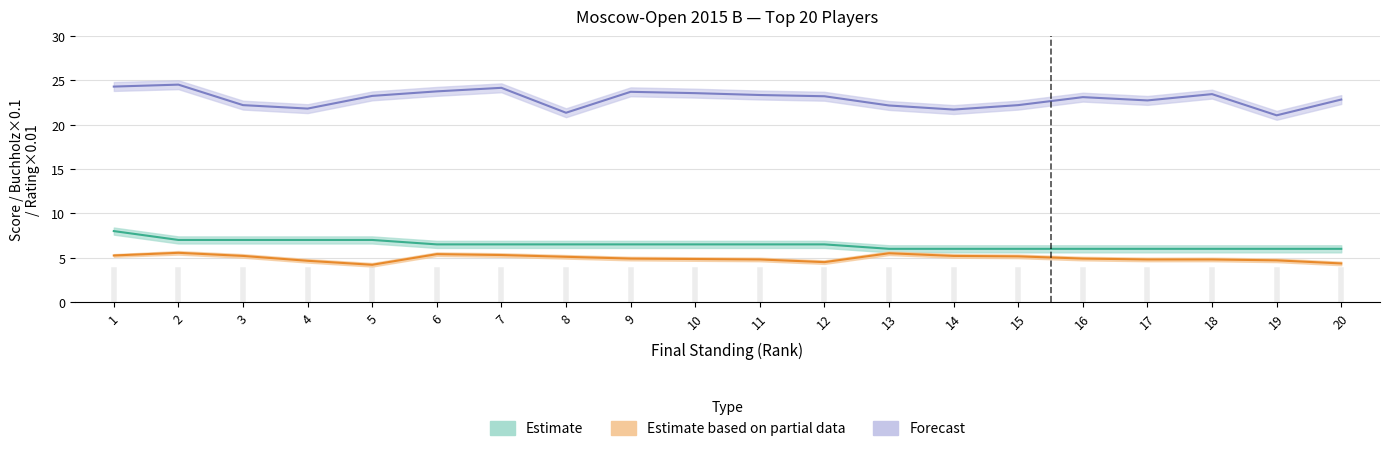

Reading right to left, list all the values displayed in this chart.

Points: 6.0	6.0	6.0	6.0	6.0	6.0	6.0	6.0	6.5	6.5	6.5	6.5	6.5	6.5	6.5	7.0	7.0	7.0	7.0	8.0
Buchholz: 4.3	4.7	4.8	4.8	4.9	5.2	5.2	5.5	4.5	4.8	4.8	4.9	5.1	5.3	5.4	4.2	4.7	5.2	5.5	5.2
Rating: 22.8	21.1	23.4	22.7	23.1	22.2	21.7	22.2	23.2	23.3	23.6	23.7	21.3	24.1	23.8	23.2	21.8	22.2	24.5	24.3